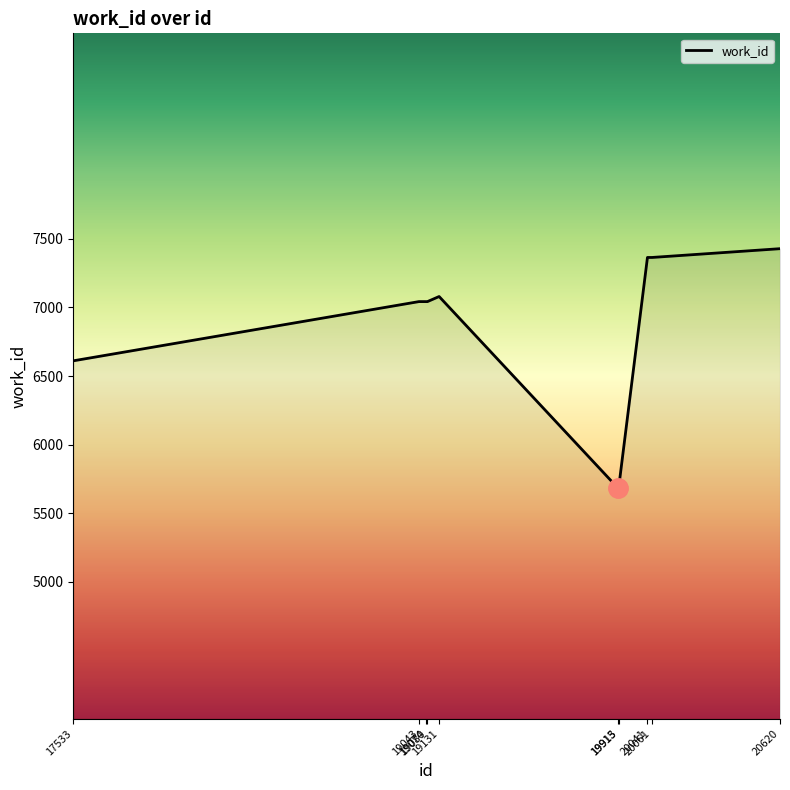

What value does the data have at 19080?

7043